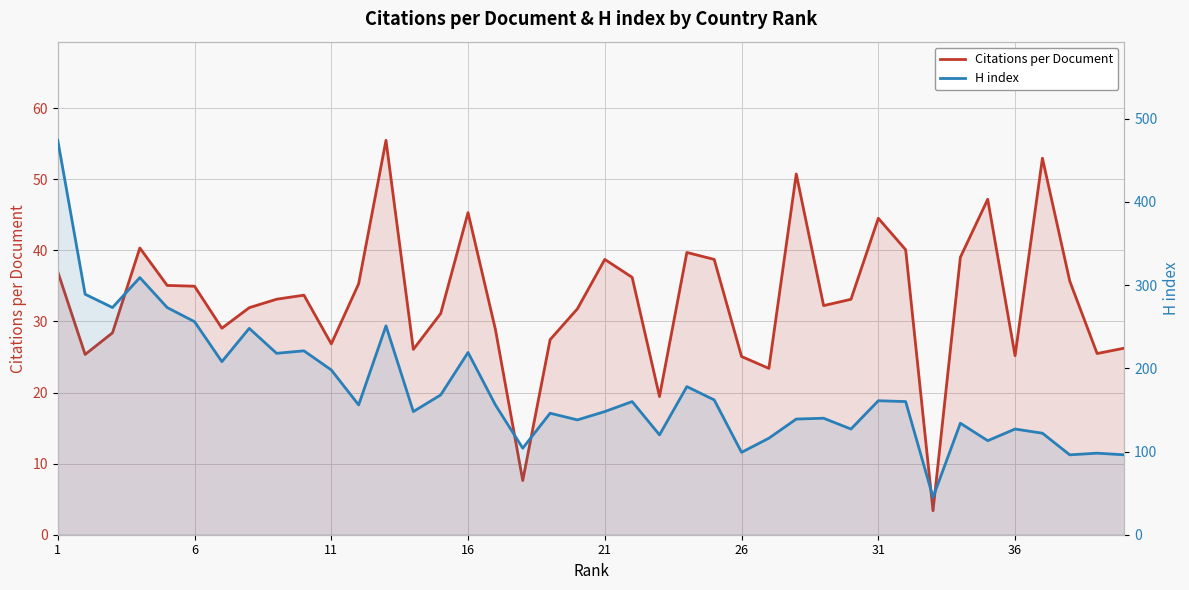

Does the chart display data point markers on the line(s)?

No